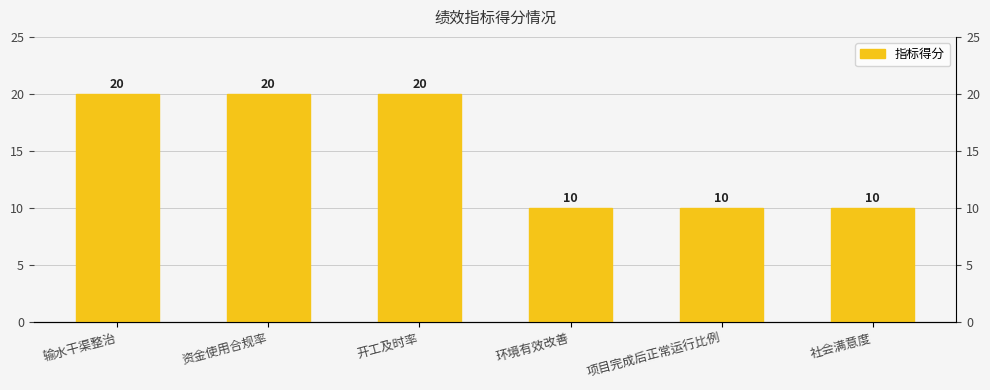

What is the label of the 4th bar from the left?

环境有效改善